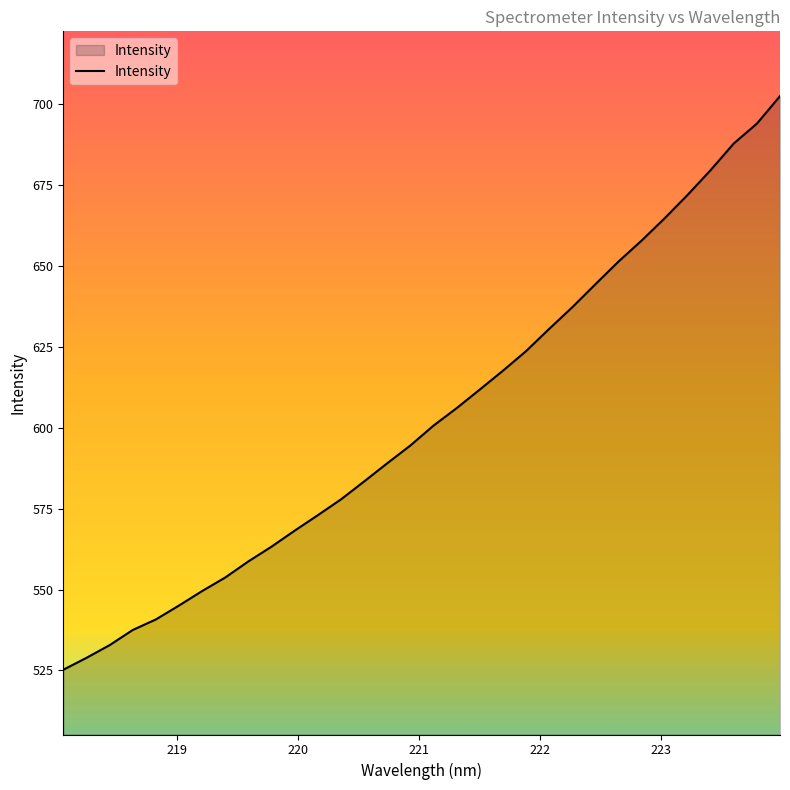

What is the maximum value shown in the chart?

702.4